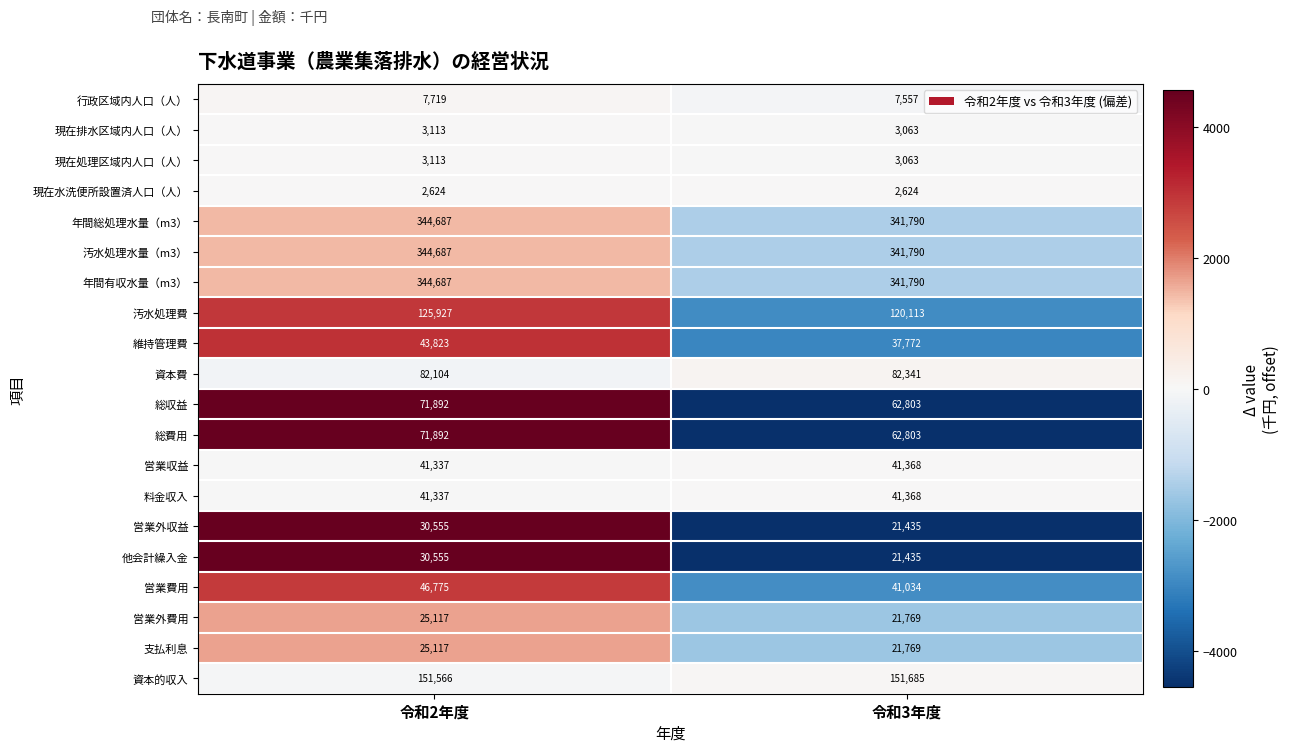

What is the minimum value for 年間有収水量（m3）?

341790